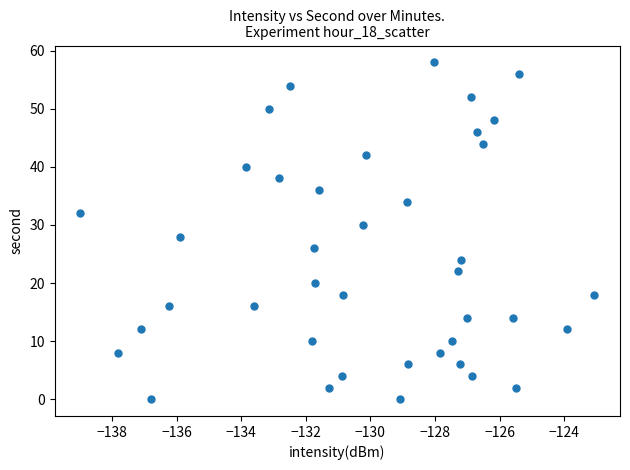

What is the range of Y values (max minus min)?

58